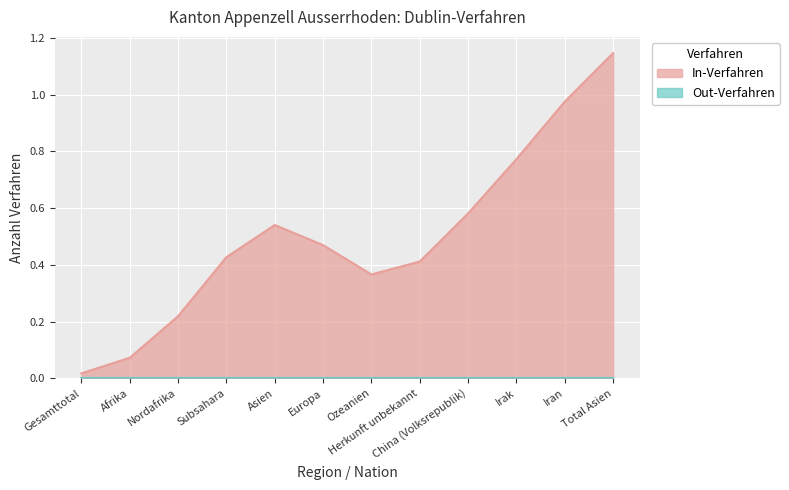

What are all the series names shown in the legend?

In-Verfahren, Out-Verfahren